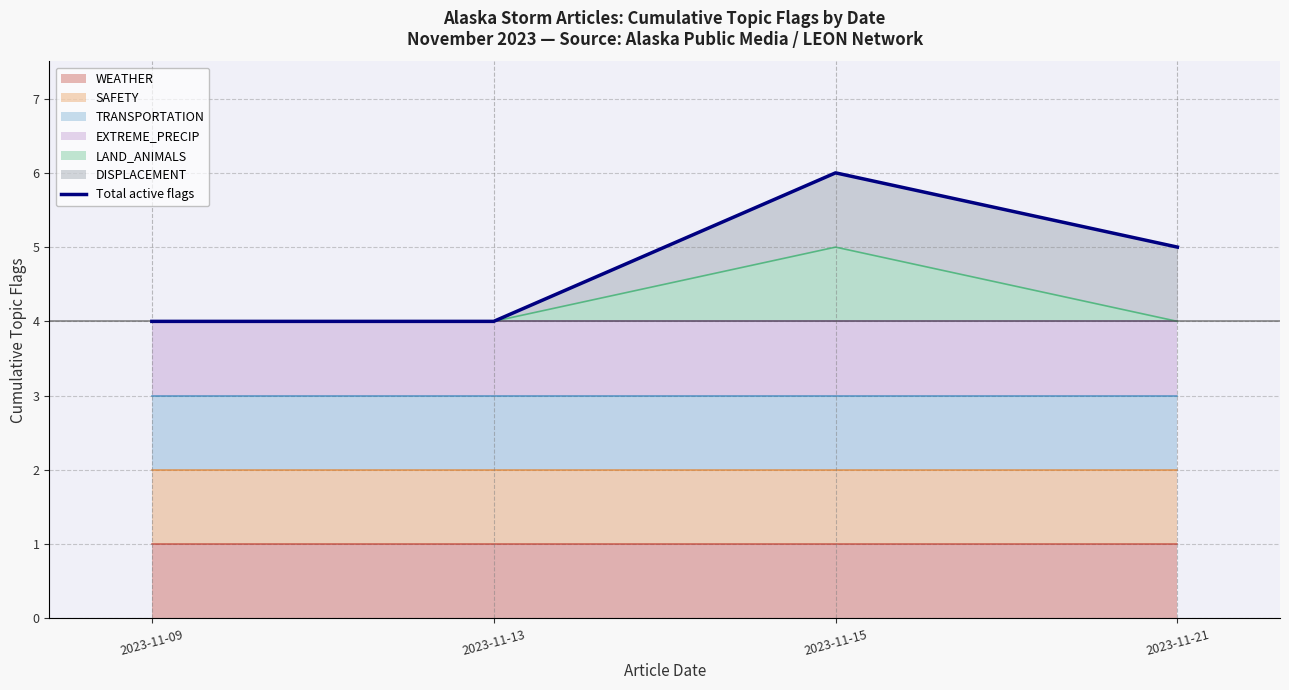

True or false: the data shows 4 at 2023-11-13.

True